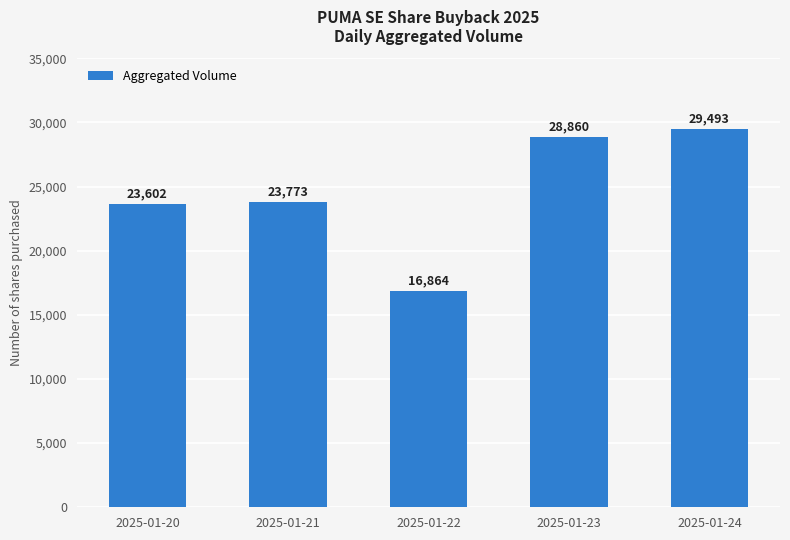

The value at 2025-01-22 is 16864. True or false?

True